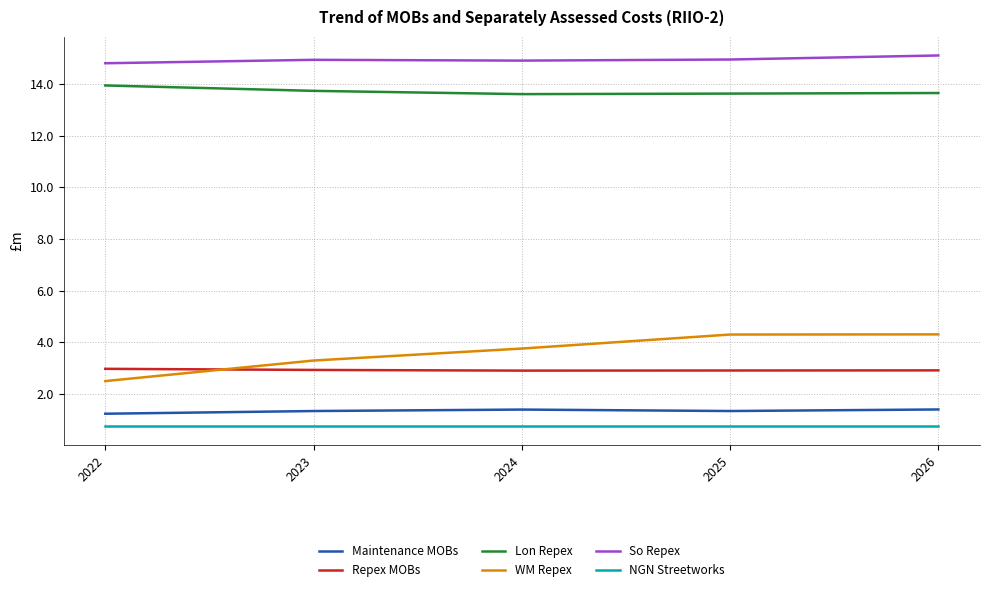

Between 2022 and 2023, which series saw the biggest shift?

WM Repex